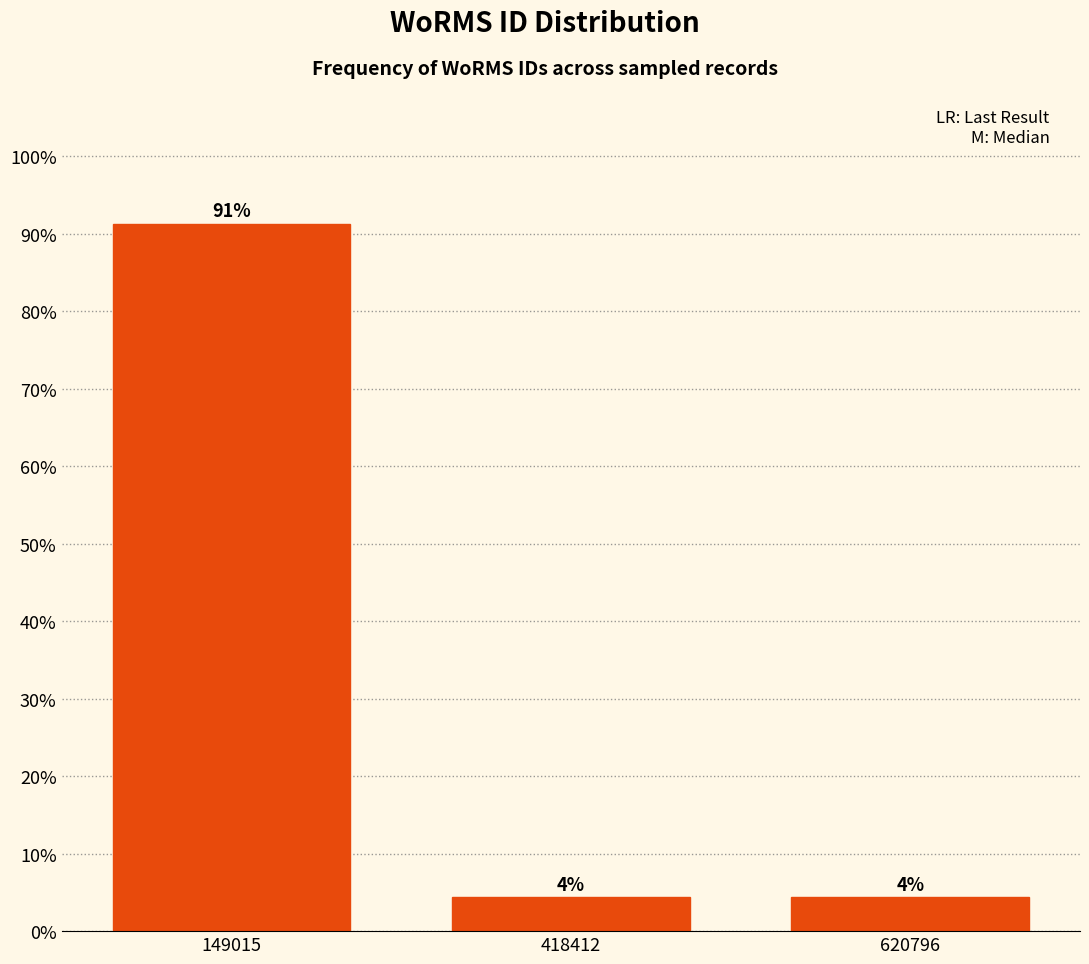

Are the bars horizontal?

No